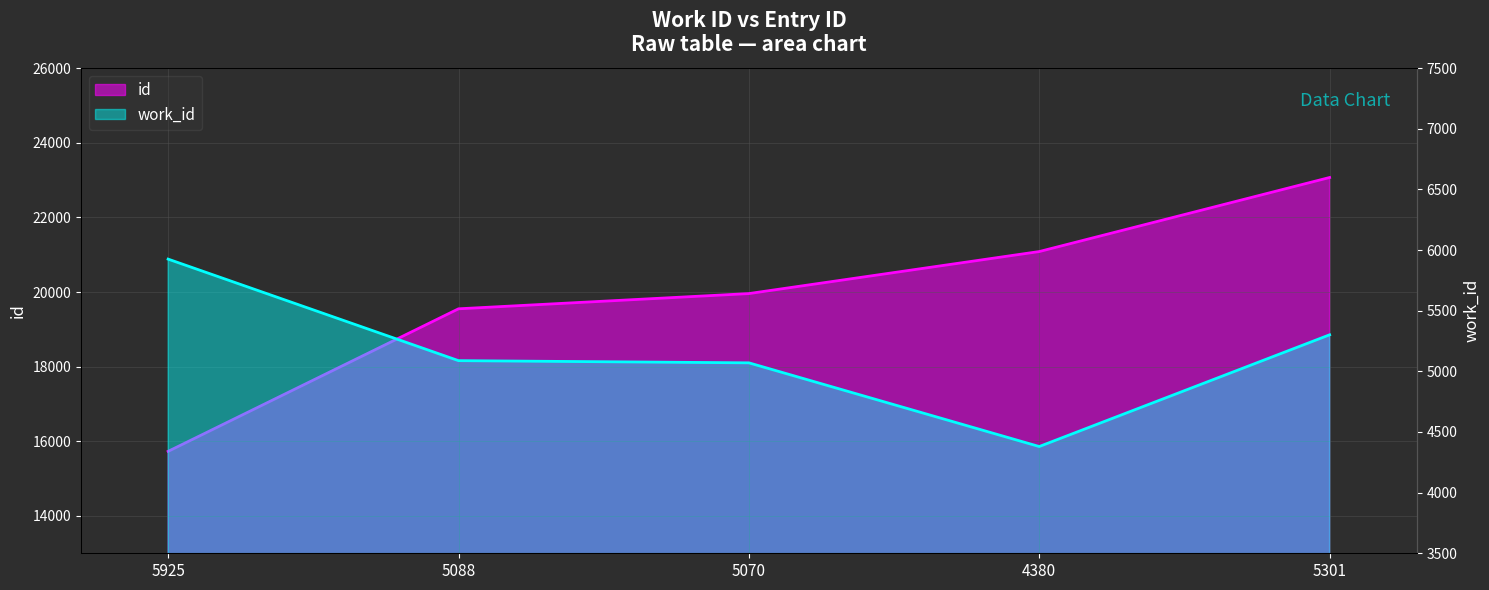

What position from the right is 5088?

4